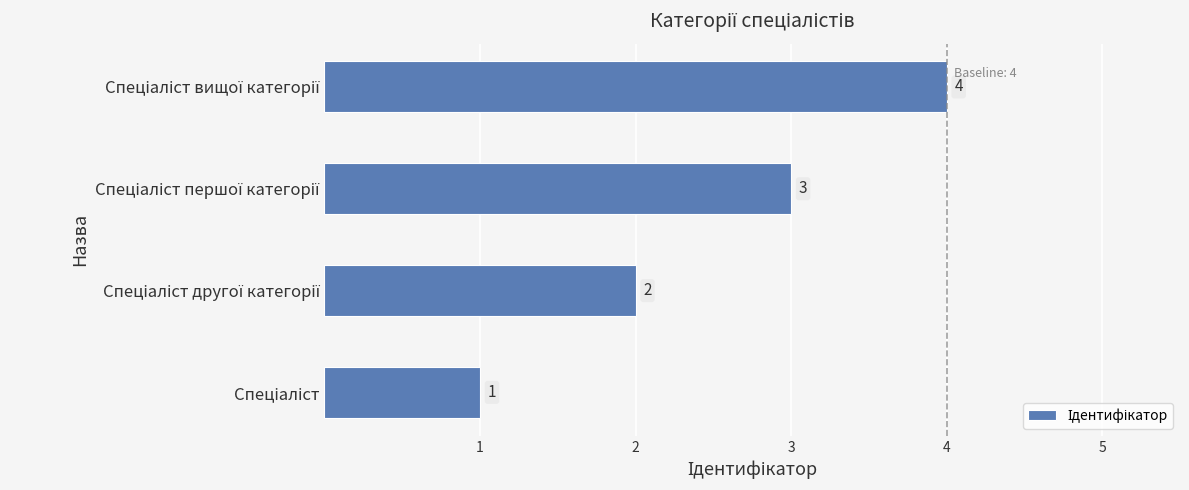

How many data points are less than 3?

2